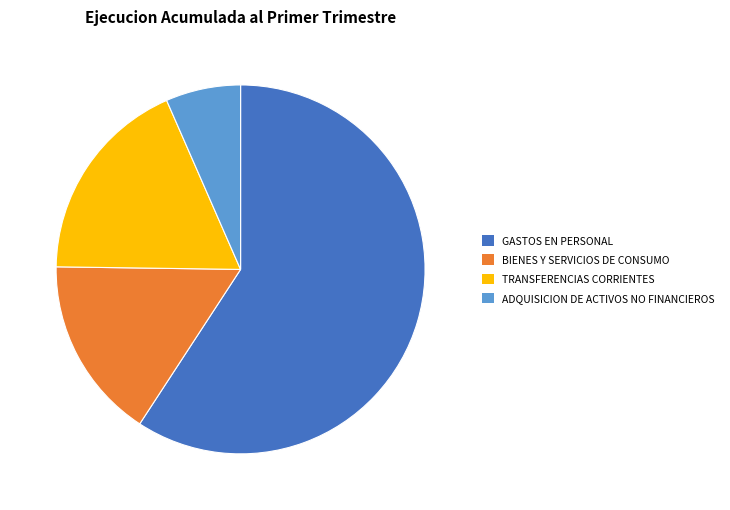

Which has a higher value, BIENES Y SERVICIOS DE CONSUMO or GASTOS EN PERSONAL?

GASTOS EN PERSONAL